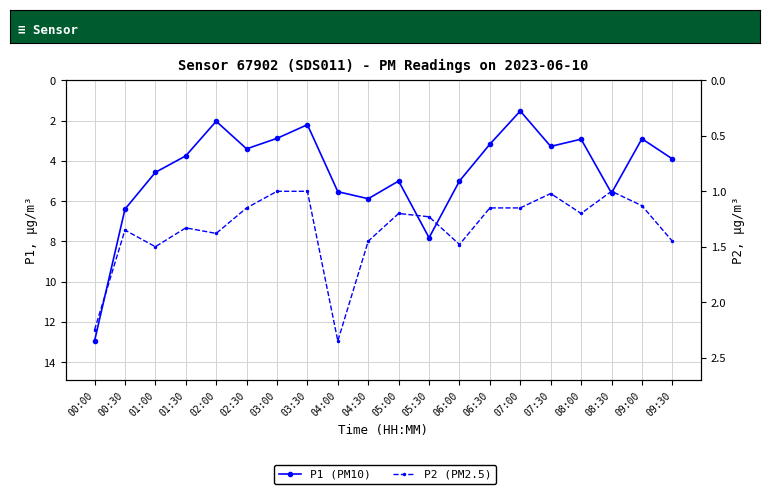

What is the difference between the maximum and minimum values in the P1 (PM10) series?

11.4